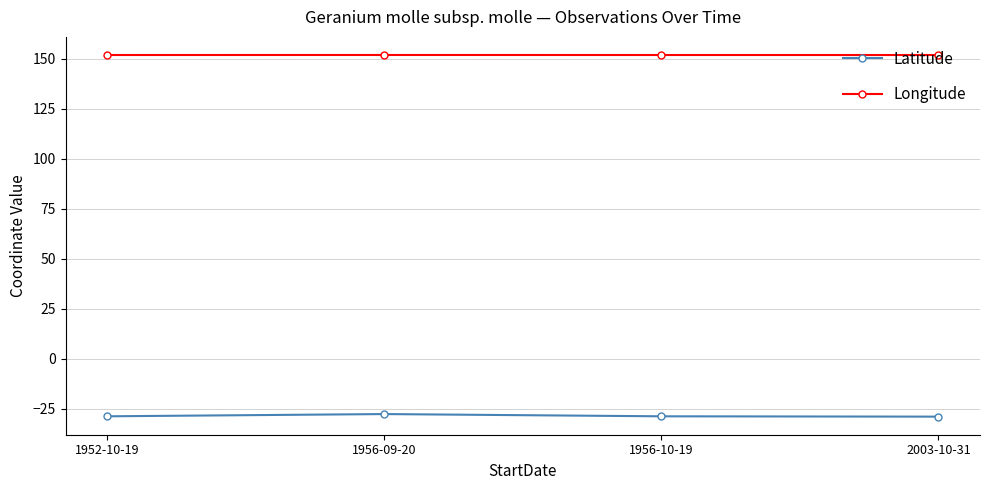

Does the chart have visible grid lines?

Yes